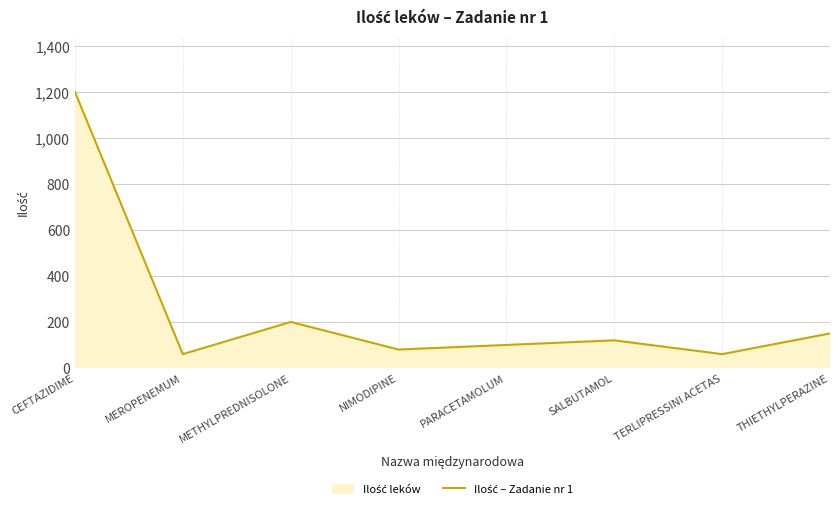

How many interior local valleys (lower than both neighbors) does the data have?

3